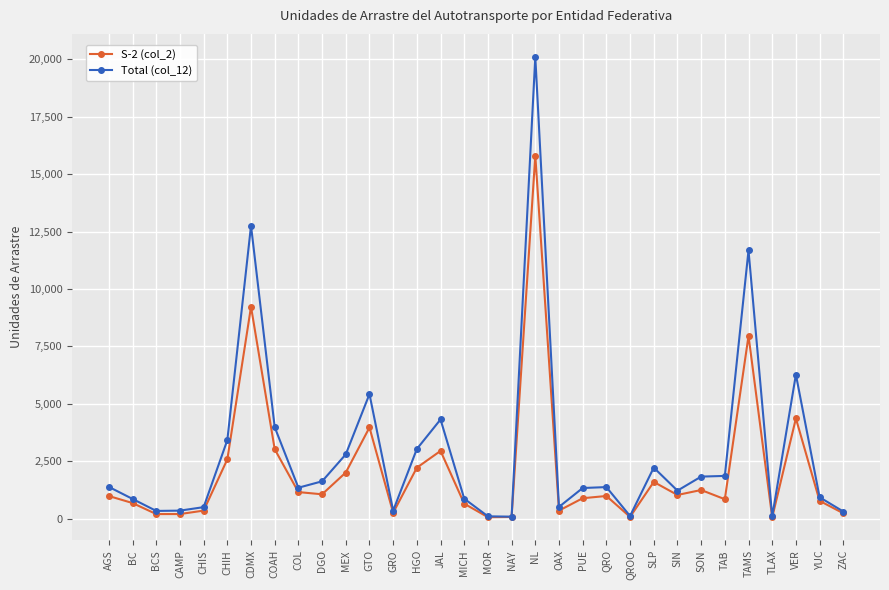

What is the label of the 17th point from the right?

MICH